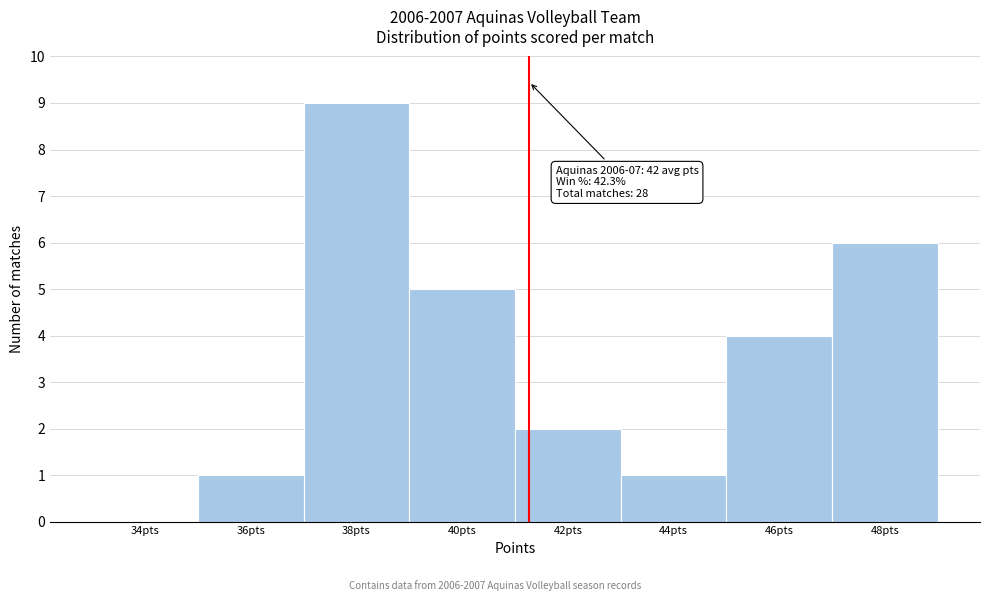

Reading left to right, transcribe all the data shown in this chart.

34pts=0	36pts=1	38pts=9	40pts=5	42pts=2	44pts=1	46pts=4	48pts=6